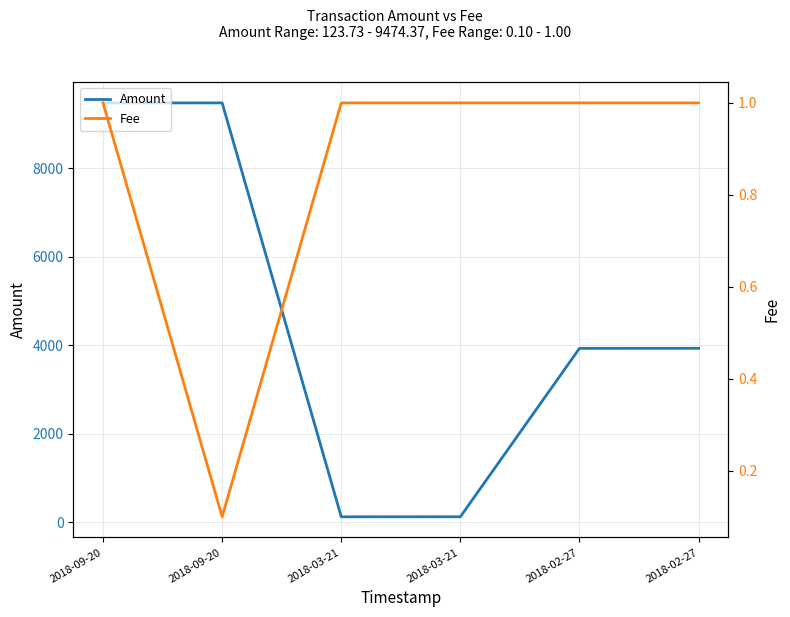

What is the sum of all Amount values?

27055.2